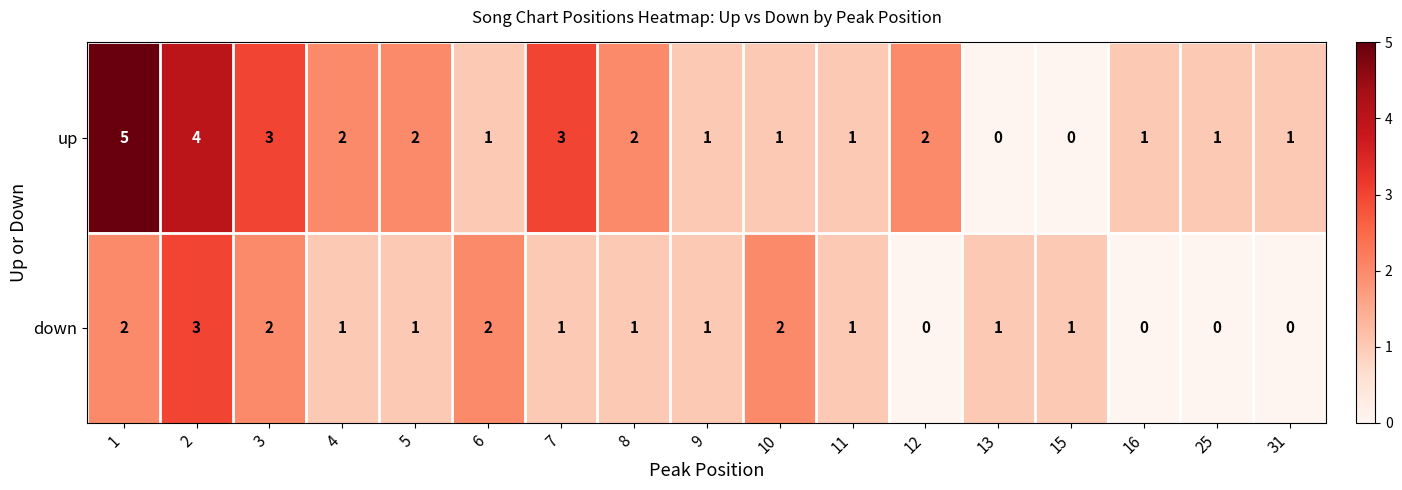

At which category does the chart reach its peak across all series?

1